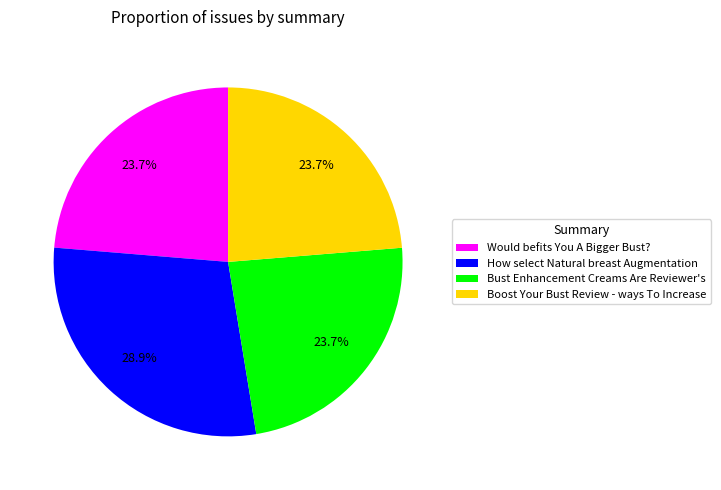

Do Would befits You A Bigger Bust? and Boost Your Bust Review - ways To Increase together represent more than half of the pie?

No